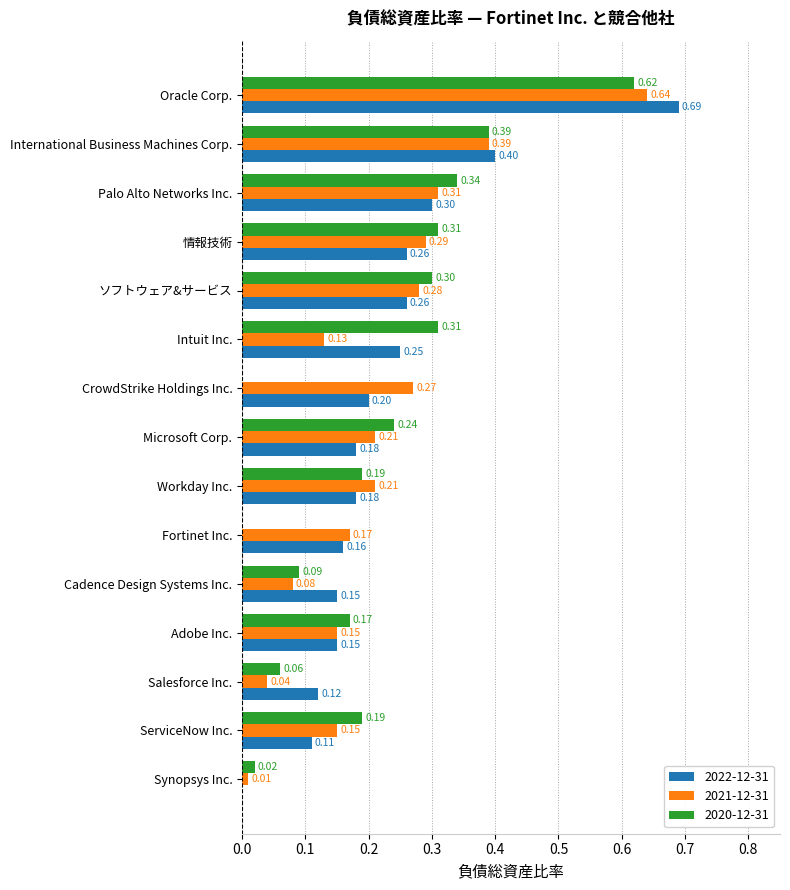

What is the sum of all 2021-12-31 values?

3.3